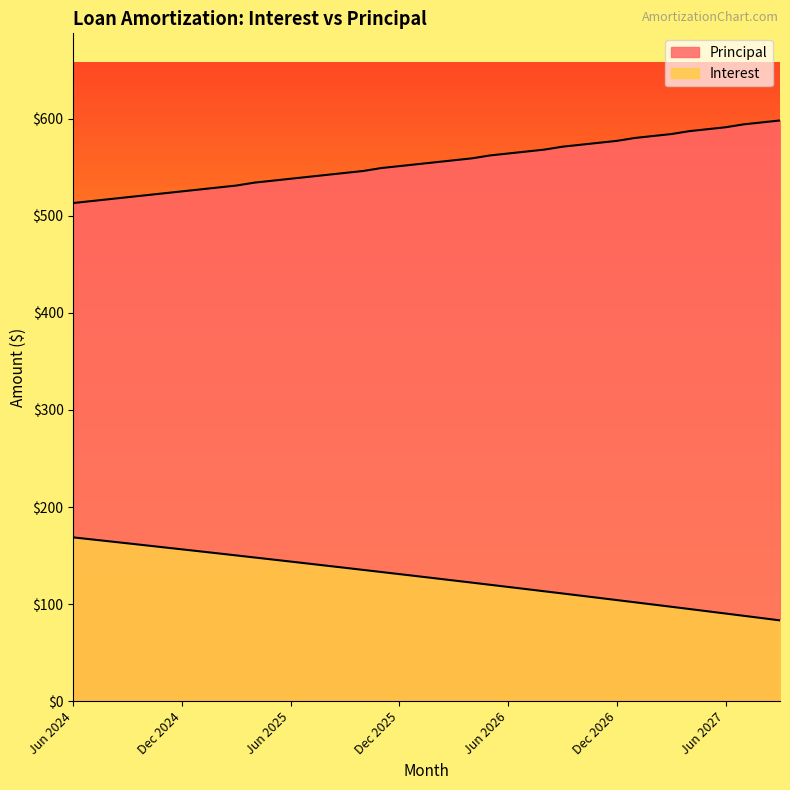

True or false: Interest and Principal intersect in this chart.

False